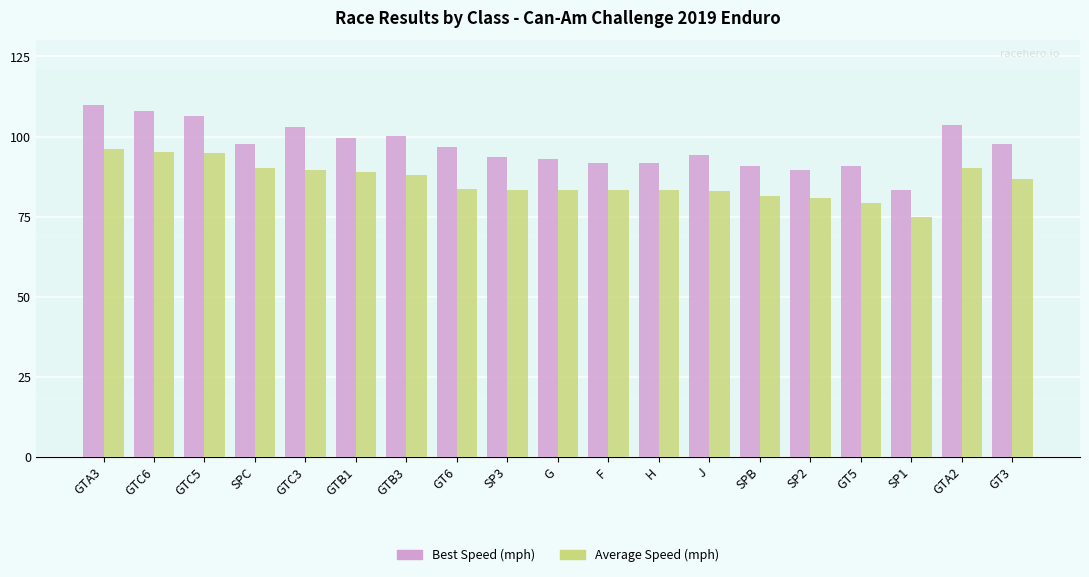

Which series changed the most between SPC and SP3?

Average Speed (mph)